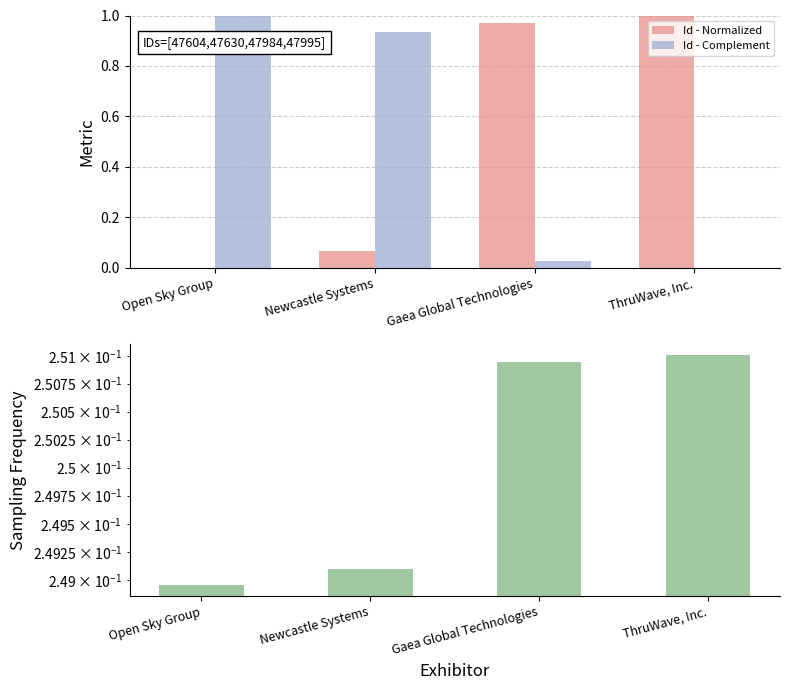

How many data points does each series have?

4